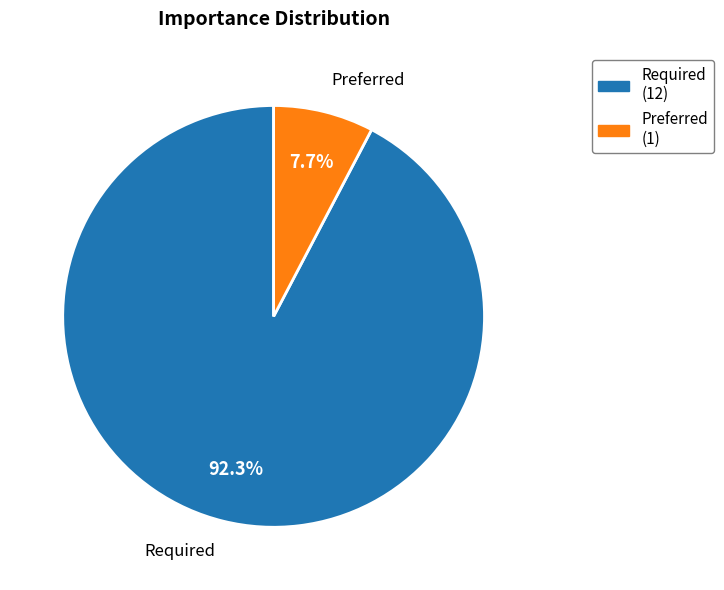

Is the sum of Preferred and Required greater than half?

Yes